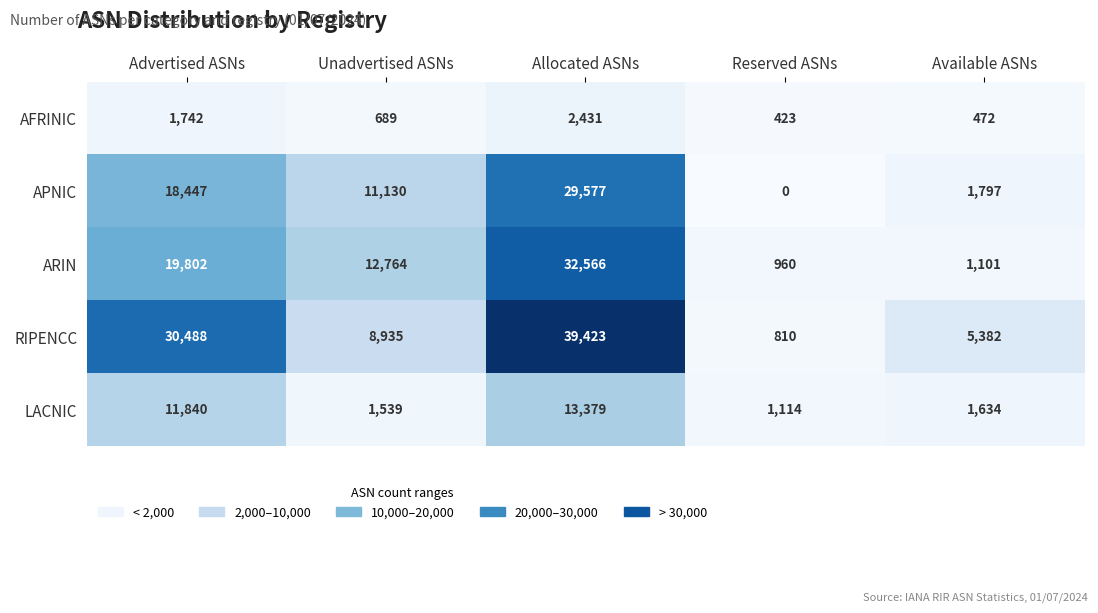

What is the maximum value shown in the chart?

39423